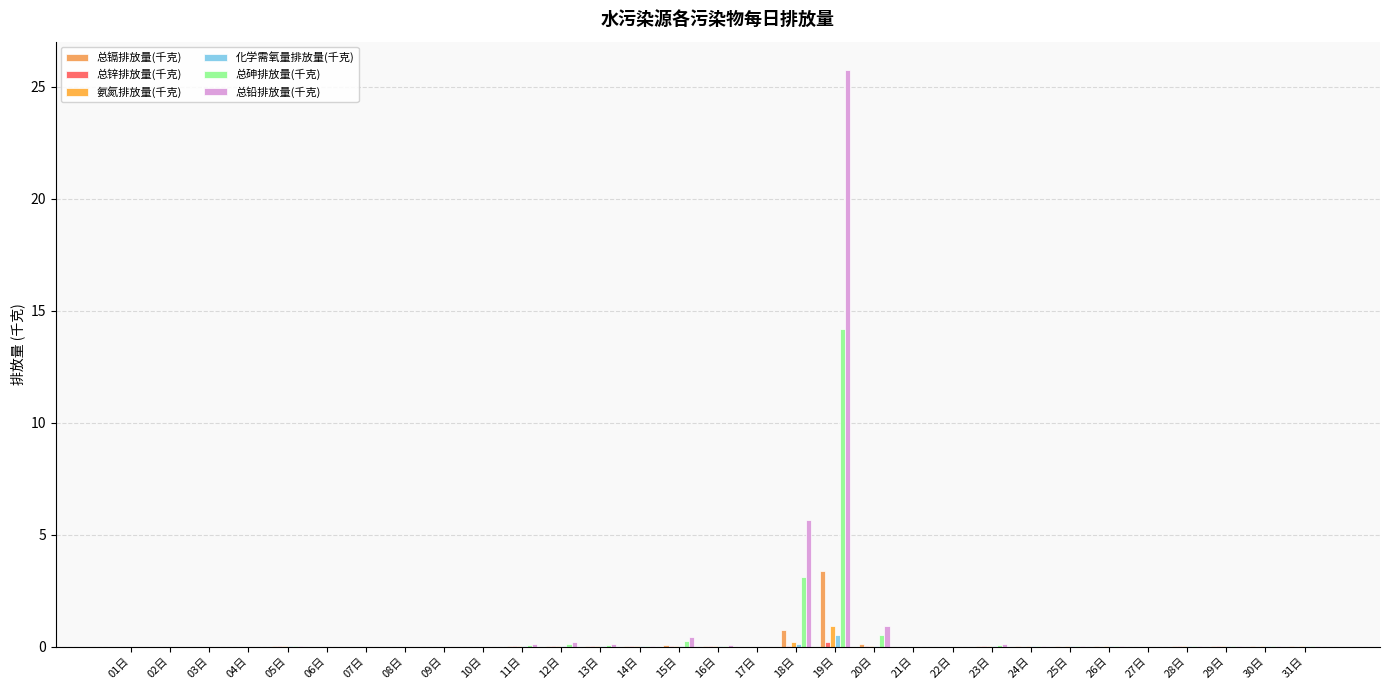

Rank the series by their maximum value, from lowest to highest.

总锌排放量(千克), 化学需氧量排放量(千克), 氨氮排放量(千克), 总镉排放量(千克), 总砷排放量(千克), 总铅排放量(千克)